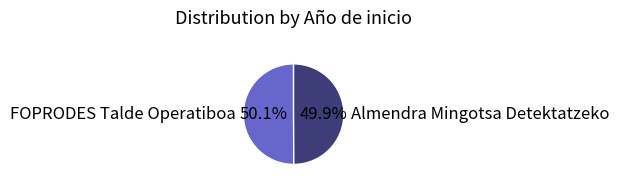

Is there any slice that represents more than half of the pie?

Yes